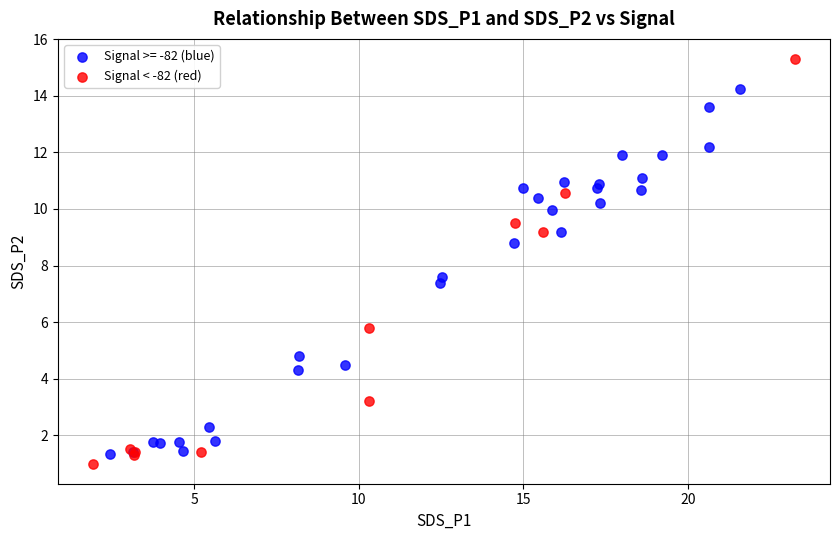

Which series contains the highest Y value?

Signal < -82 (red)